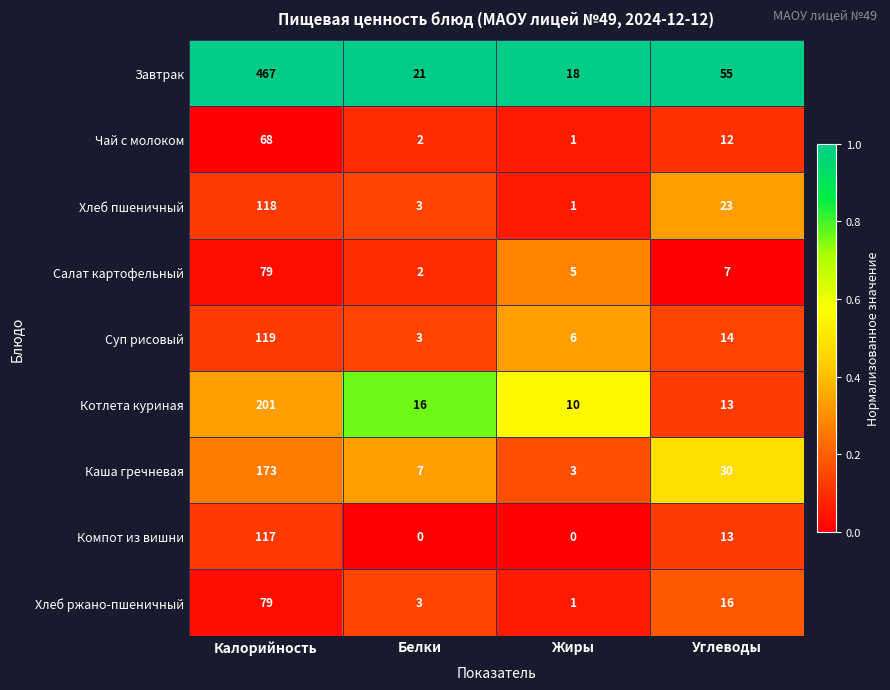

Rank the categories by Чай с молоком value from highest to lowest.

Калорийность, Углеводы, Белки, Жиры